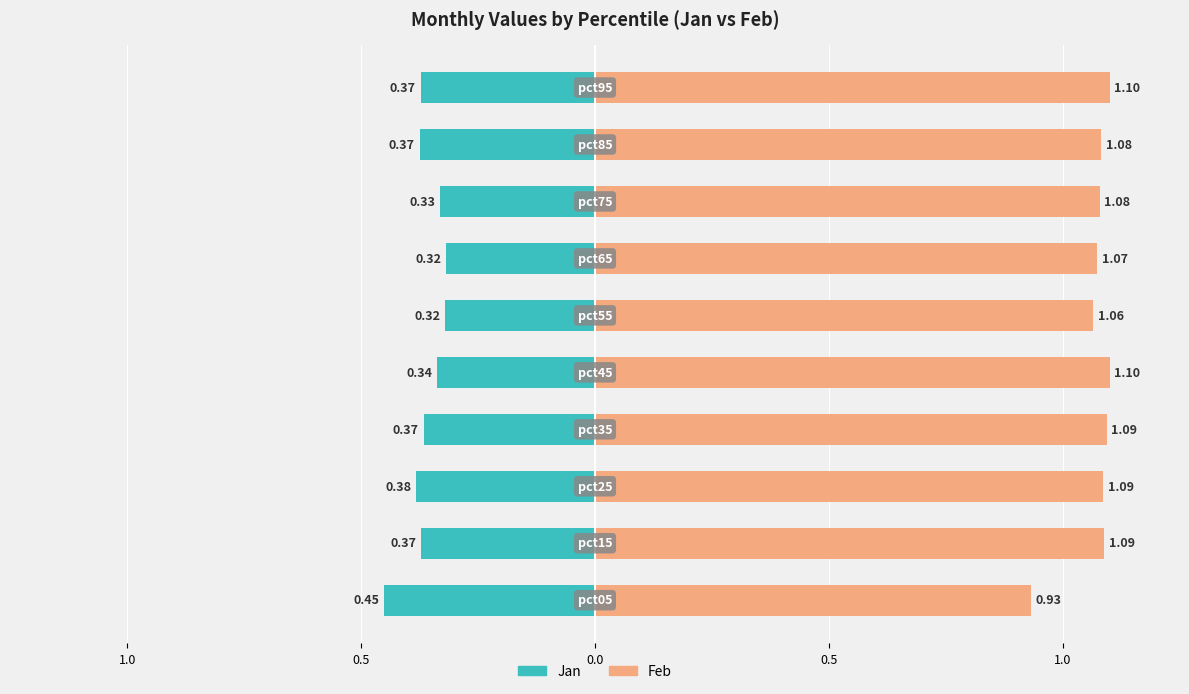

Count the number of data series in this chart.

2